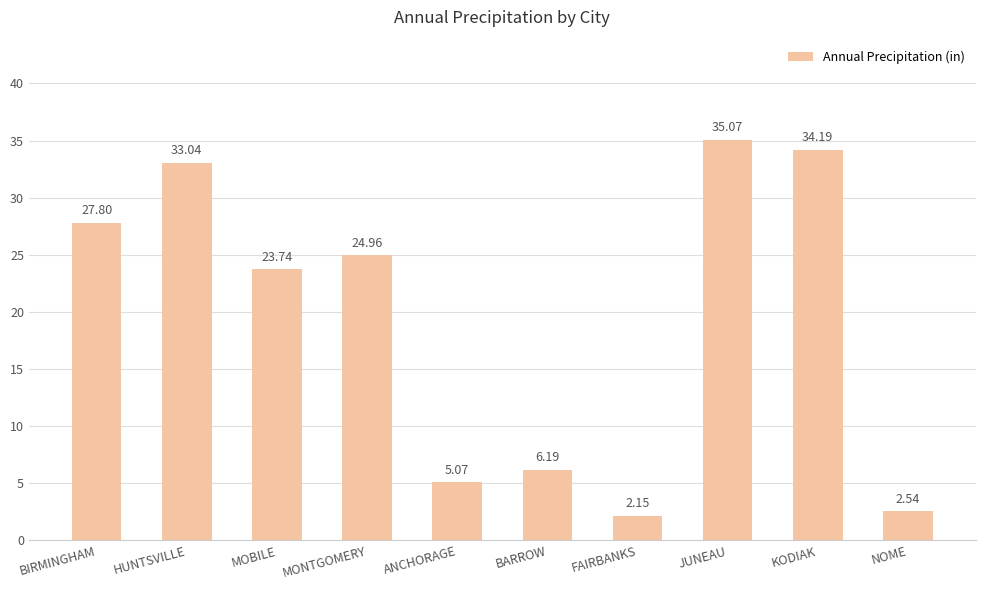

What position from the left is MONTGOMERY?

4